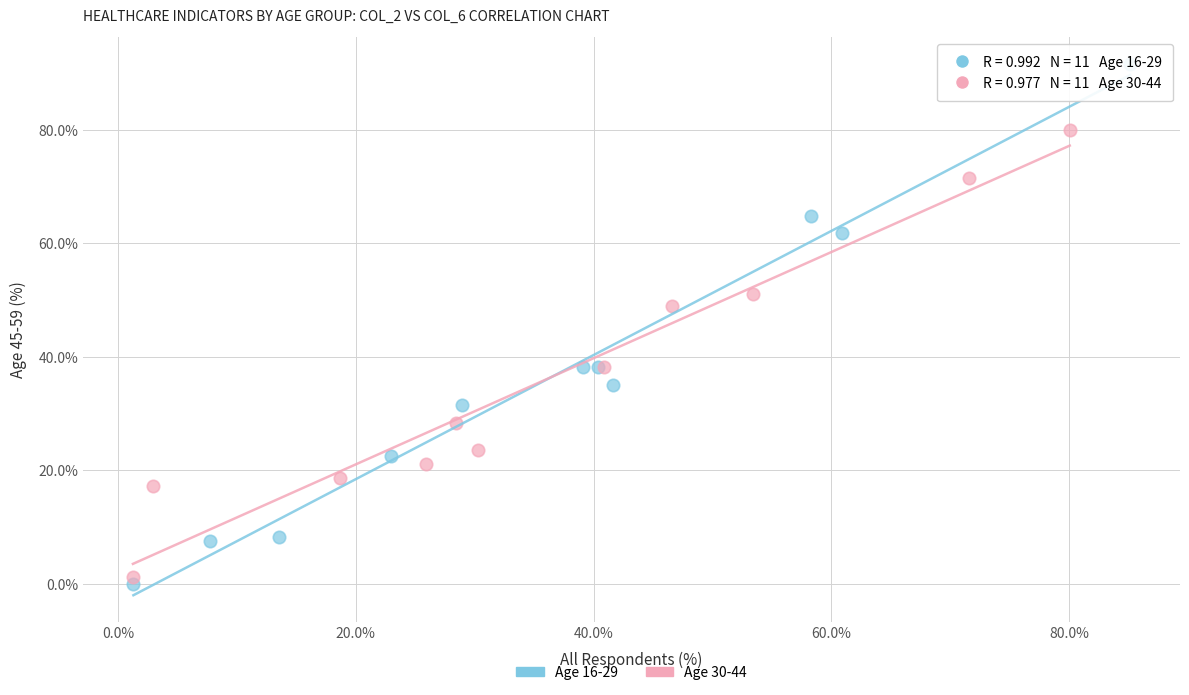

What are all the series names shown in the legend?

Age 16-29, Age 30-44